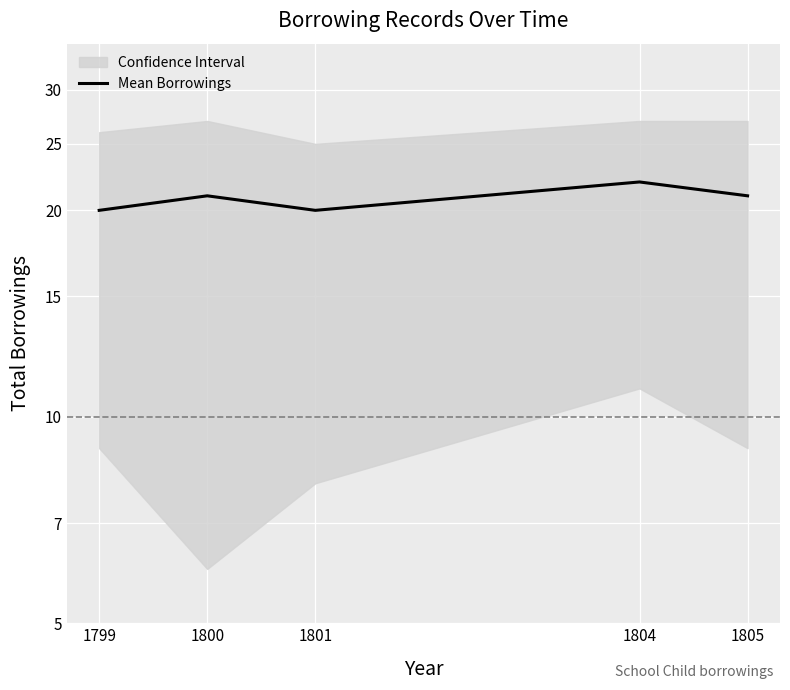

Is it true that the value at 1805 is 21?

True